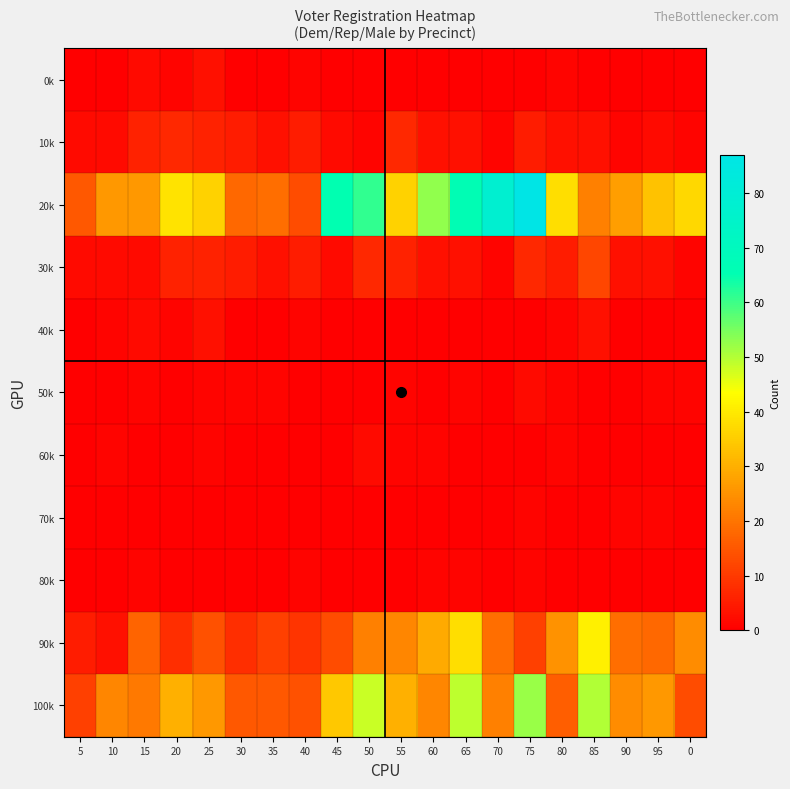

Reading left to right, list all the values displayed in this chart.

0k: 5=0	10=0	15=2	20=1	25=3	30=0	35=0	40=1	45=0	50=0	55=0	60=0	65=0	70=0	75=0	80=1	85=0	90=0	95=0	0=0
10k: 5=2	10=2	15=6	20=7	25=6	30=5	35=3	40=5	45=2	50=1	55=7	60=3	65=3	70=1	75=5	80=3	85=3	90=1	95=2	0=1
20k: 5=15	10=26	15=26	20=39	25=36	30=18	35=19	40=13	45=65	50=61	55=36	60=53	65=66	70=78	75=87	80=38	85=22	90=27	95=33	0=37
30k: 5=2	10=2	15=2	20=6	25=6	30=5	35=3	40=5	45=2	50=7	55=6	60=3	65=3	70=1	75=7	80=5	85=12	90=3	95=3	0=1
40k: 5=0	10=1	15=2	20=1	25=3	30=0	35=0	40=1	45=0	50=0	55=0	60=0	65=0	70=0	75=0	80=1	85=3	90=0	95=0	0=0
50k: 5=0	10=0	15=1	20=0	25=1	30=1	35=1	40=0	45=0	50=0	55=1	60=0	65=1	70=0	75=2	80=1	85=0	90=0	95=1	0=1
60k: 5=0	10=1	15=0	20=0	25=1	30=0	35=0	40=0	45=0	50=2	55=1	60=1	65=0	70=0	75=0	80=1	85=0	90=0	95=0	0=0
70k: 5=0	10=0	15=0	20=0	25=0	30=0	35=0	40=0	45=0	50=0	55=0	60=0	65=0	70=0	75=1	80=0	85=0	90=1	95=1	0=0
80k: 5=0	10=0	15=1	20=0	25=0	30=0	35=0	40=1	45=0	50=0	55=0	60=1	65=1	70=0	75=1	80=0	85=0	90=0	95=0	0=0
90k: 5=5	10=3	15=17	20=8	25=14	30=8	35=11	40=9	45=13	50=22	55=23	60=29	65=38	70=19	75=11	80=25	85=41	90=19	95=18	0=24
100k: 5=11	10=23	15=21	20=30	25=26	30=15	35=15	40=14	45=34	50=48	55=30	60=23	65=49	70=22	75=52	80=16	85=50	90=24	95=26	0=13